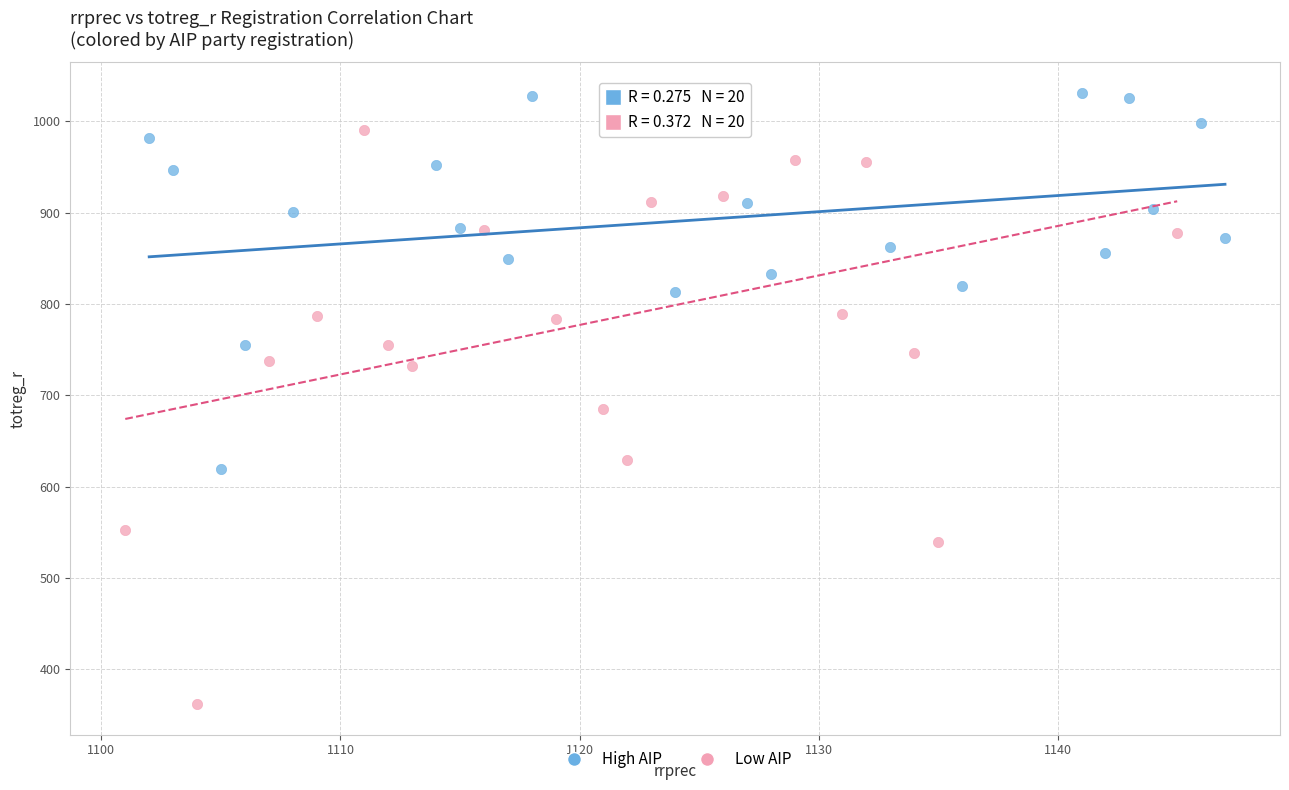

Which series contains the lowest Y value?

Low AIP